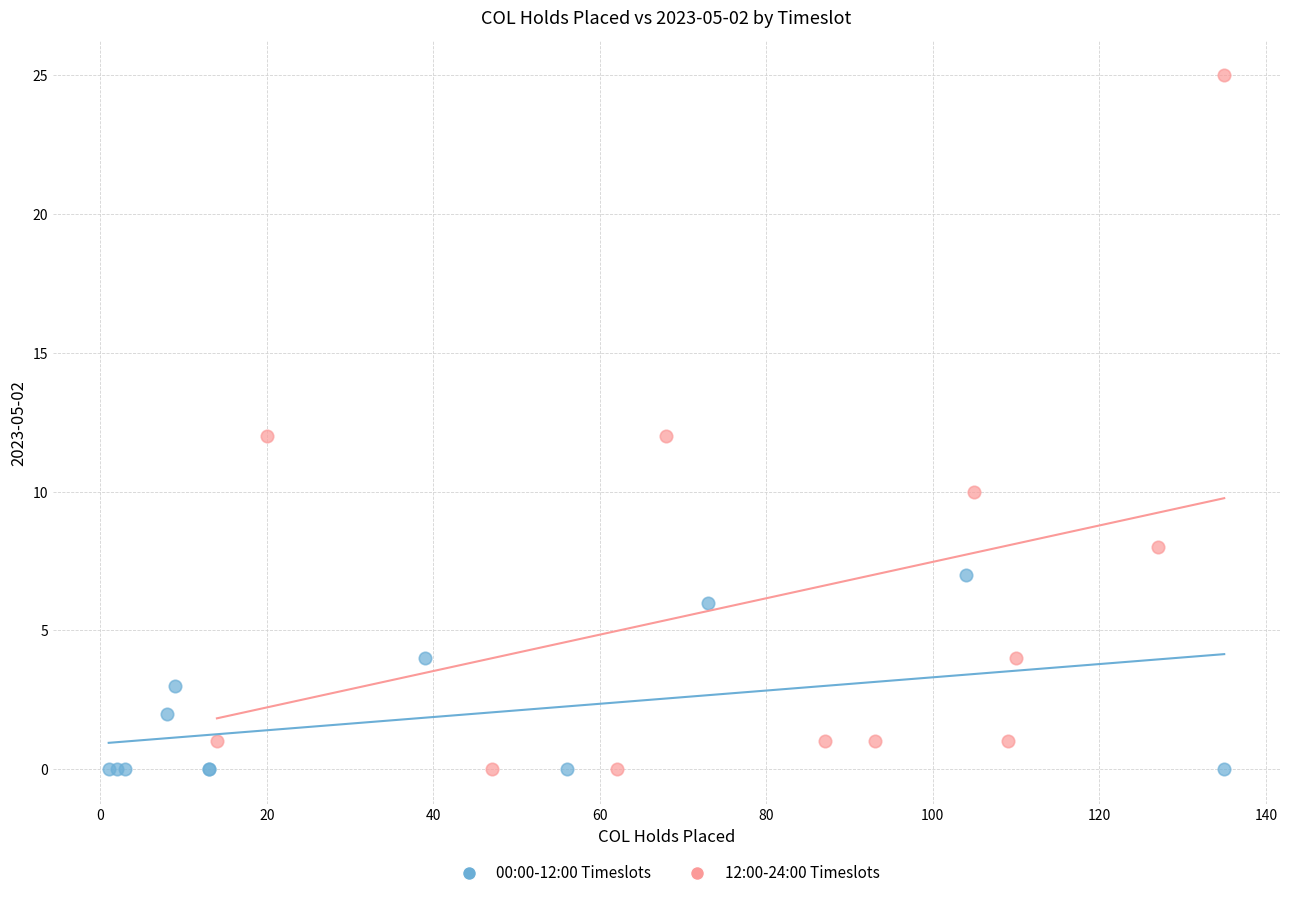

Which series has the largest Y range (max minus min)?

12:00-24:00 Timeslots